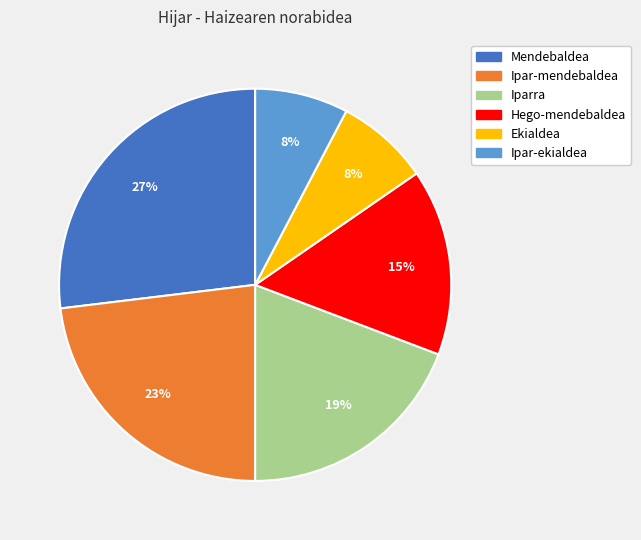

Is Hego-mendebaldea the majority of the pie?

No